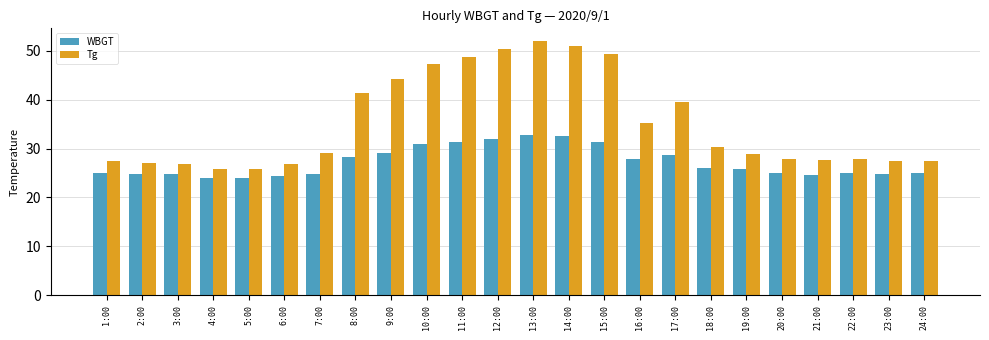

Is it true that Tg equals 30.3 at 18:00?

True